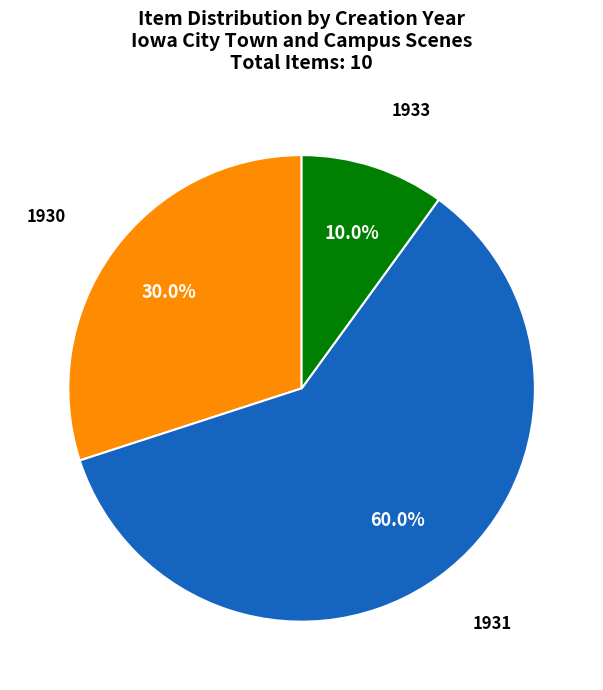

Does any single category account for the majority?

Yes